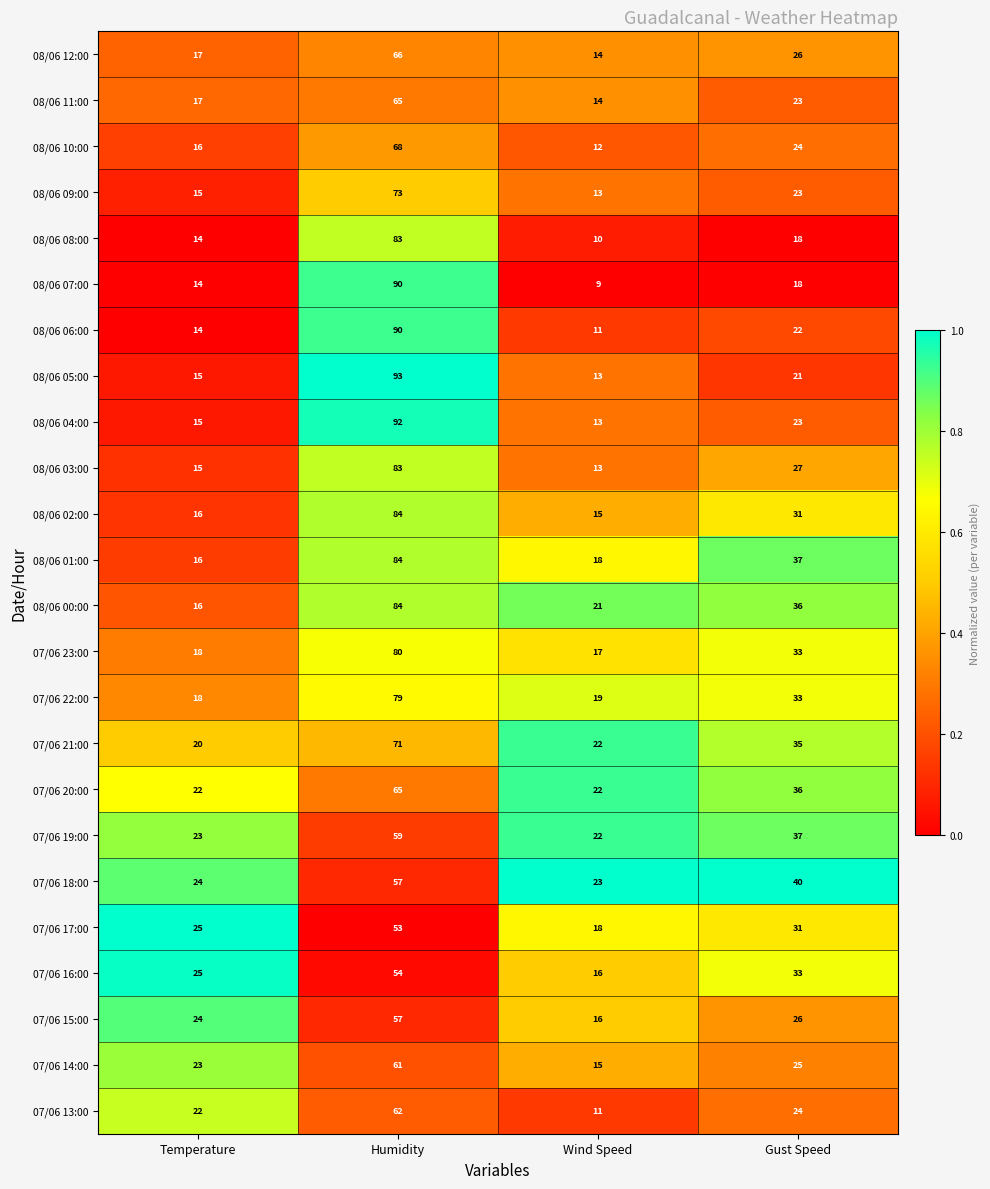

The 07/06 14:00 series shows 16 at Gust Speed. True or false?

False